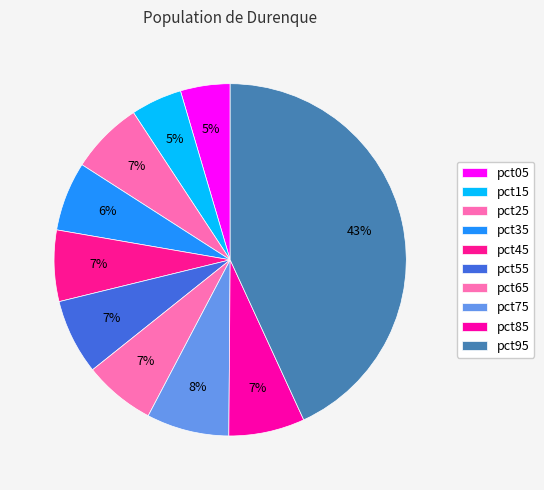

How many slices are in this pie chart?

10